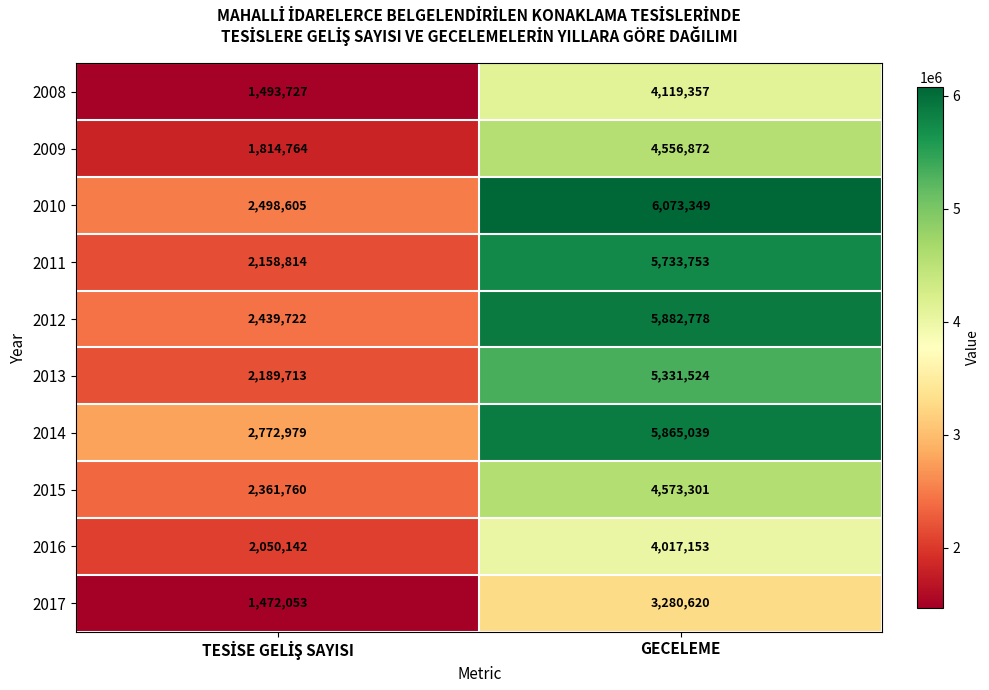

Reading left to right, extract all data points from this chart.

2008: 1493727	4119357
2009: 1814764	4556872
2010: 2498605	6073349
2011: 2158814	5733753
2012: 2439722	5882778
2013: 2189713	5331524
2014: 2772979	5865039
2015: 2361760	4573301
2016: 2050142	4017153
2017: 1472053	3280620